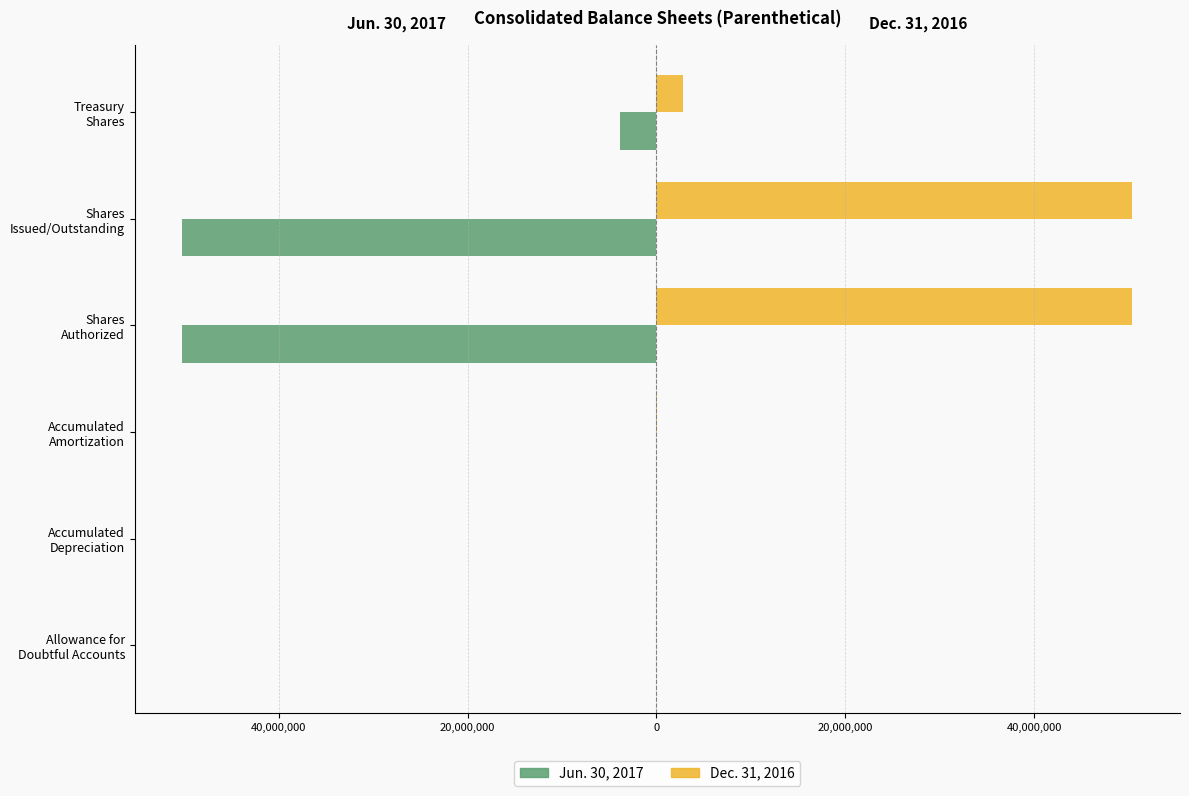

What are all the series names shown in the legend?

Jun. 30, 2017, Dec. 31, 2016